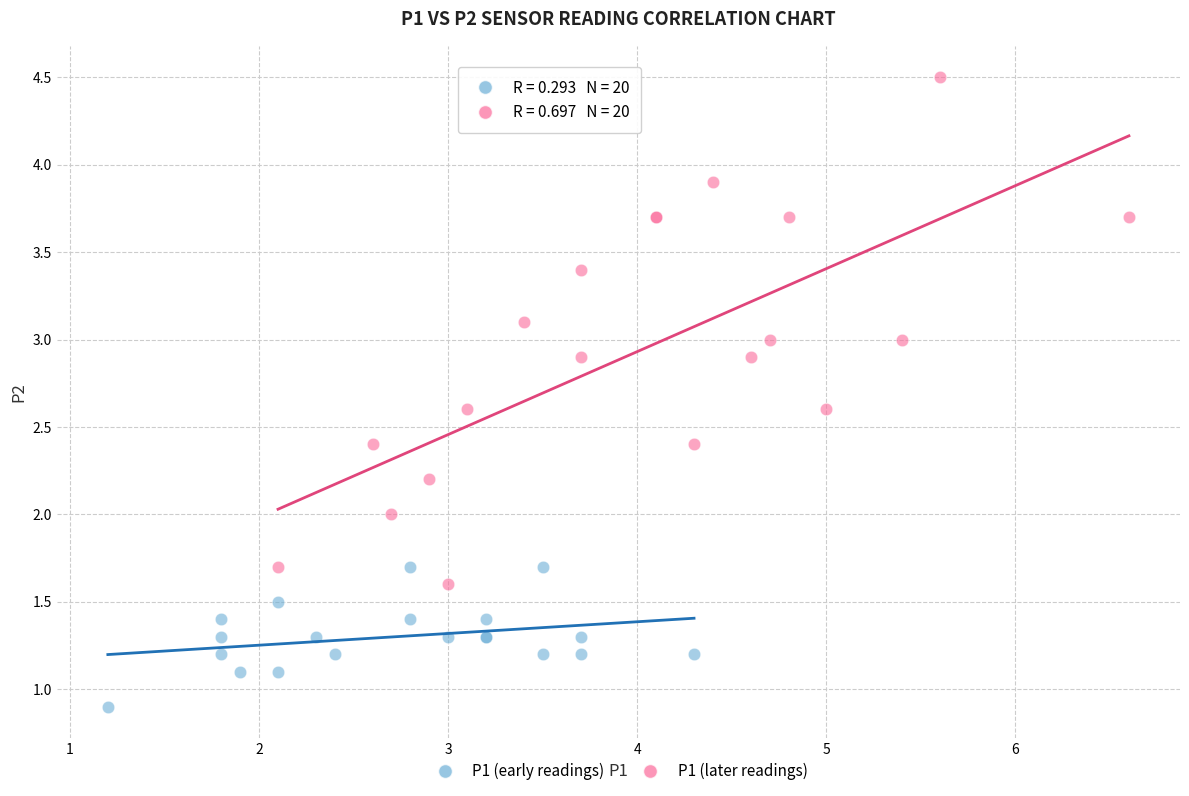

Which series contains the lowest Y value?

P1 (early readings)